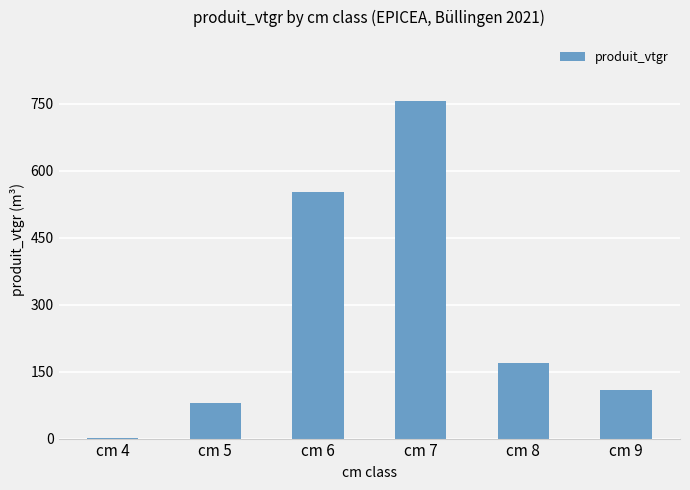

Is it true that the value at cm 7 is 757.0?

True